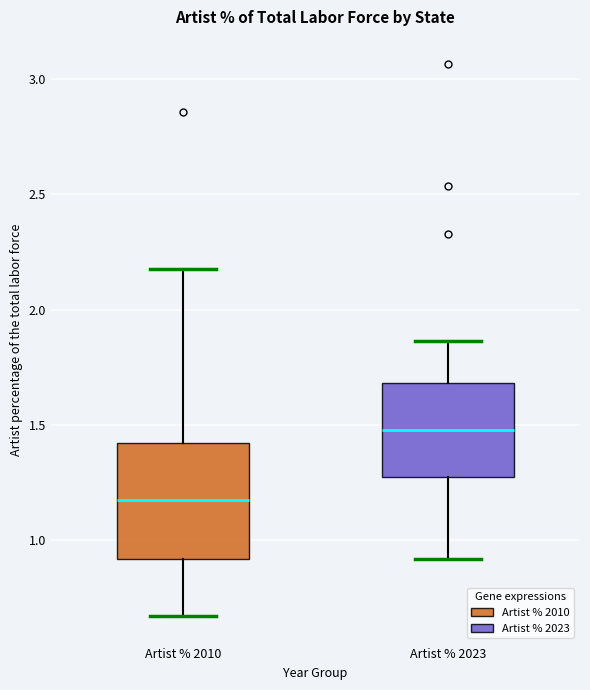

Which box is the tallest, from its lower edge to its upper edge?

Artist % 2010